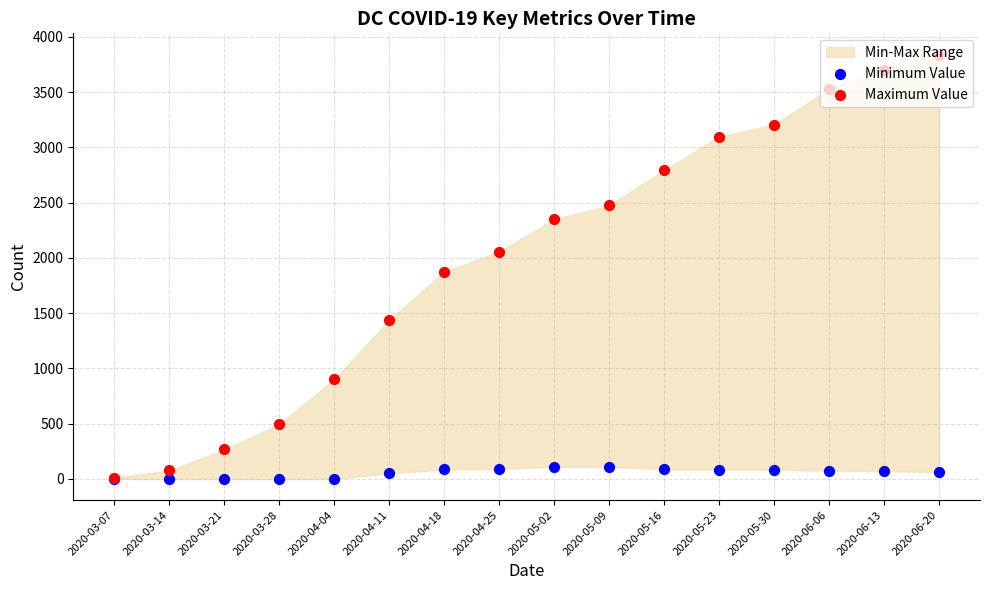

At which category is the sum across all series the highest?

2020-06-20